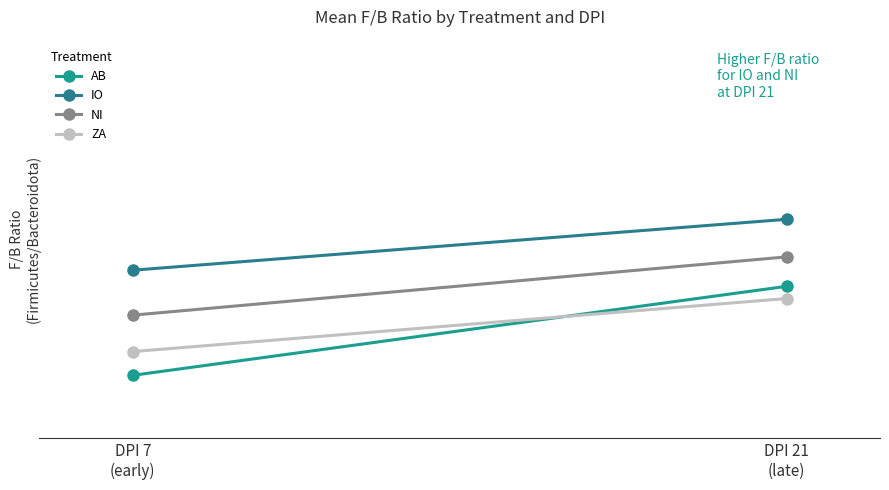

Which label corresponds to the largest value in the chart?

DPI 21
(late)